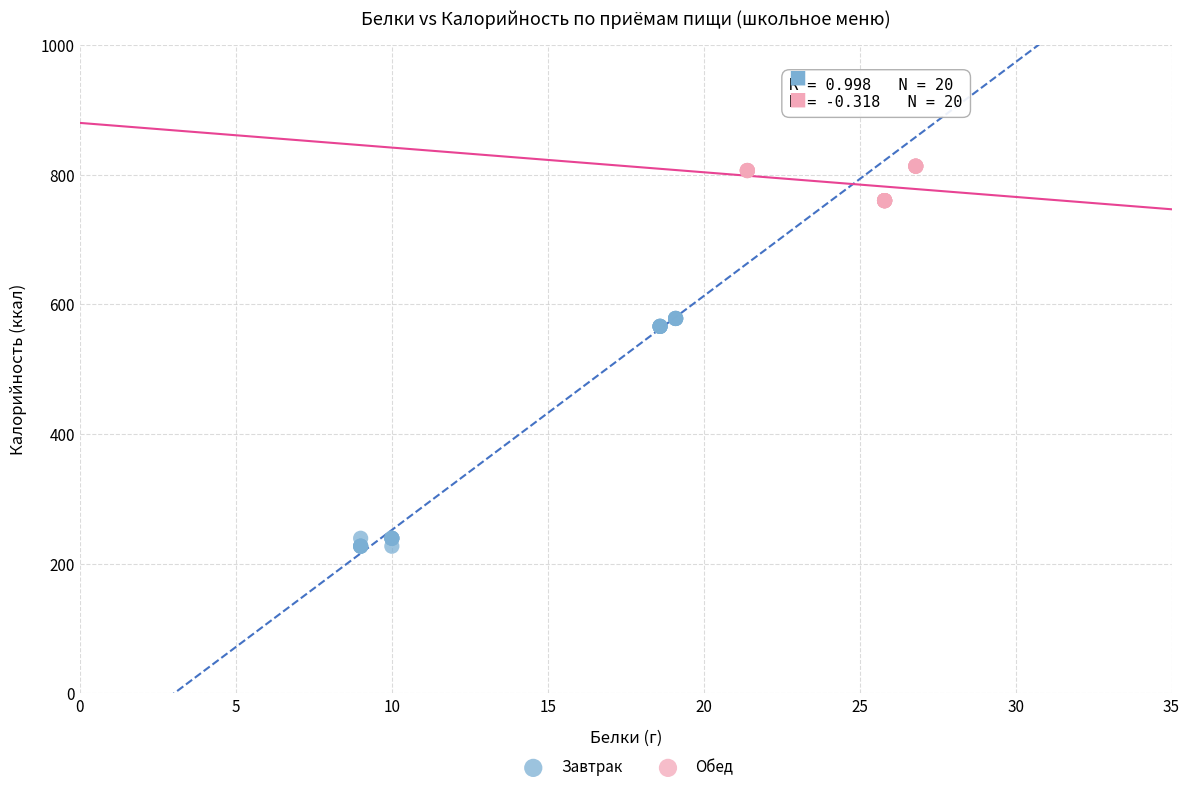

Which series has the largest Y range (max minus min)?

Завтрак